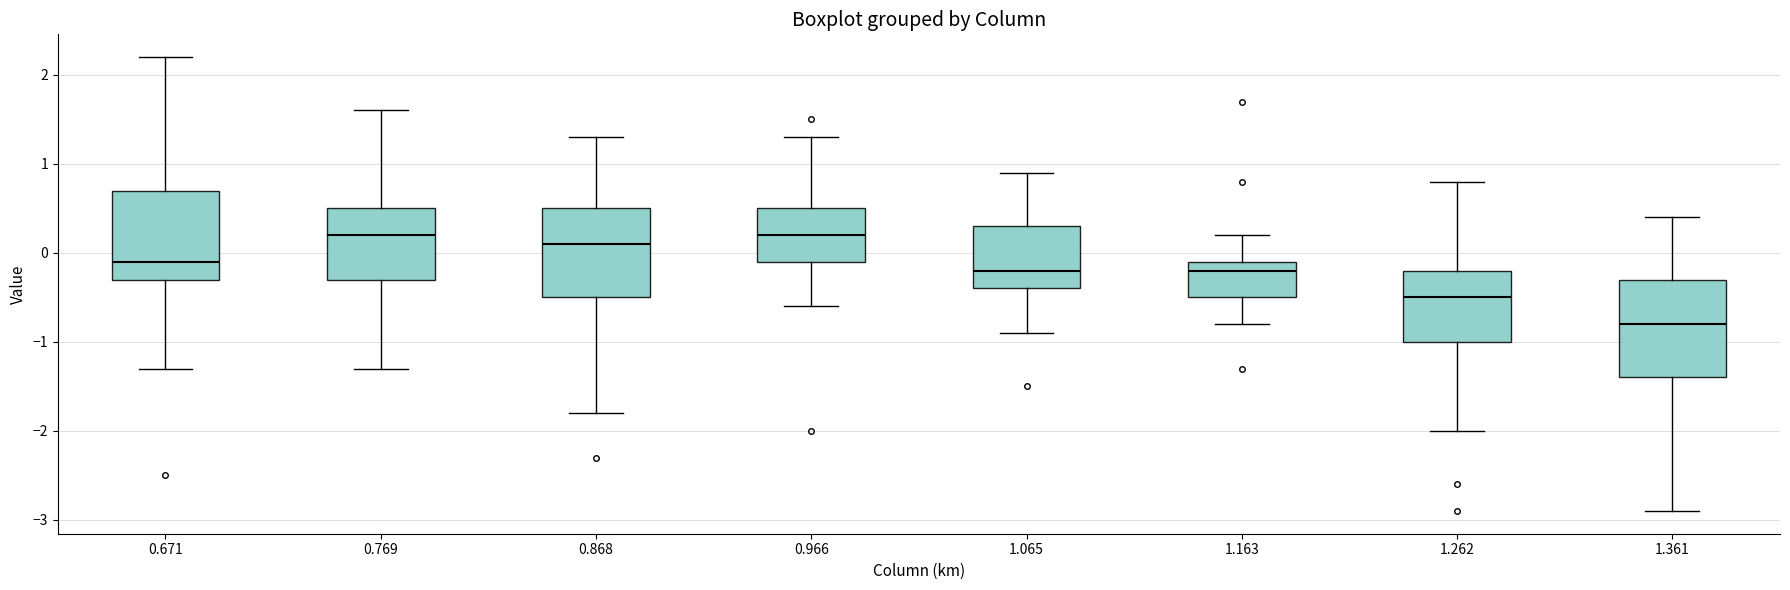

Reading left to right, read every box against the y-axis: the position of its median line, the range the box covers, and the ends of its whiskers. The values are not printed on the chart, so give them approximately, as read against the axis.

0.671: median -0.1, box -0.3 to 0.7, whiskers -1.3 to 2.2
0.769: median 0.2, box -0.3 to 0.5, whiskers -1.3 to 1.6
0.868: median 0.1, box -0.5 to 0.5, whiskers -1.8 to 1.3
0.966: median 0.2, box -0.1 to 0.5, whiskers -0.6 to 1.3
1.065: median -0.2, box -0.4 to 0.3, whiskers -0.9 to 0.9
1.163: median -0.2, box -0.5 to -0.1, whiskers -0.8 to 0.2
1.262: median -0.5, box -1.0 to -0.2, whiskers -2.0 to 0.8
1.361: median -0.8, box -1.4 to -0.3, whiskers -2.9 to 0.4